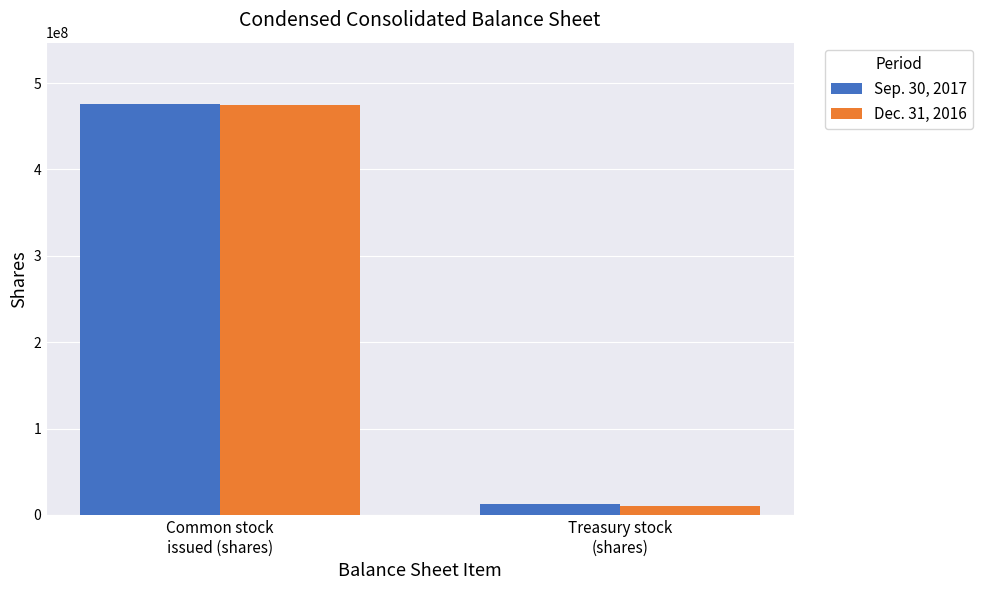

Reading right to left, transcribe all the data shown in this chart.

Sep. 30, 2017: Treasury stock
(shares)=12935926	Common stock
issued (shares)=475443335
Dec. 31, 2016: Treasury stock
(shares)=9892680	Common stock
issued (shares)=475042692